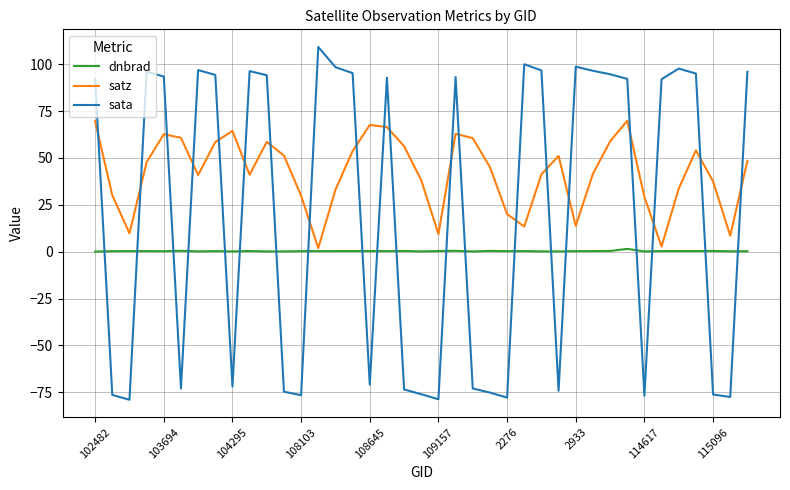

True or false: dnbrad has more than 0 points higher than both neighbors.

True